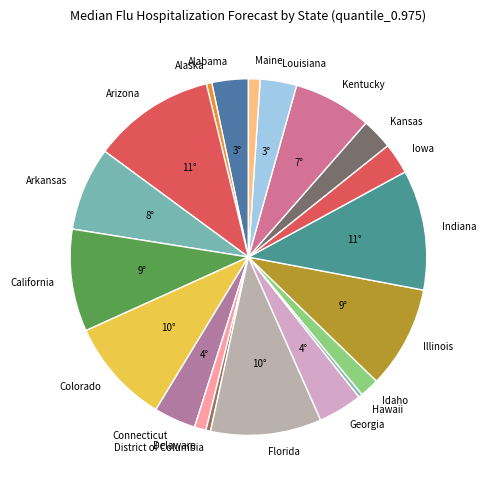

Which has a higher value, Florida or Georgia?

Florida